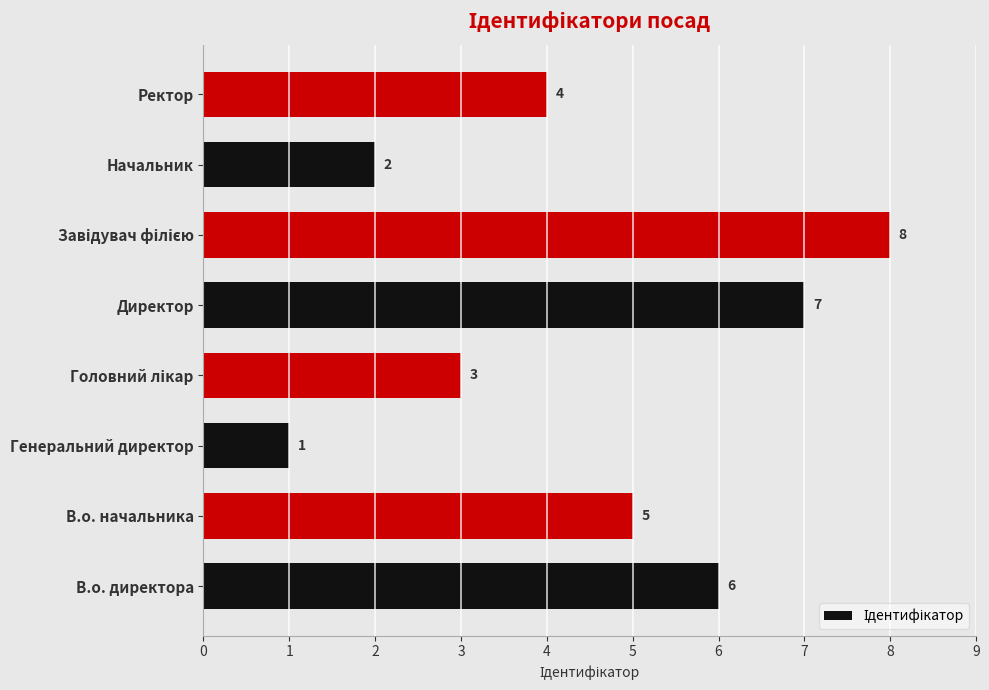

What is the difference between the second highest and second lowest values?

5